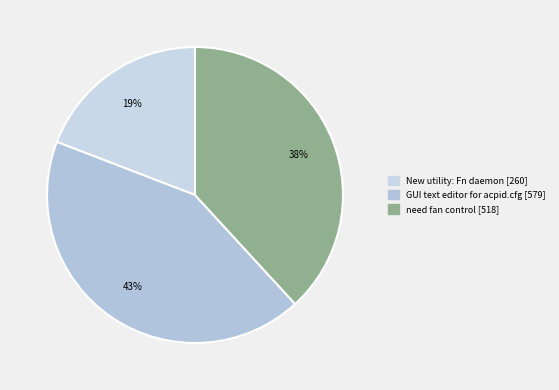

Count the number of slices in the pie.

3